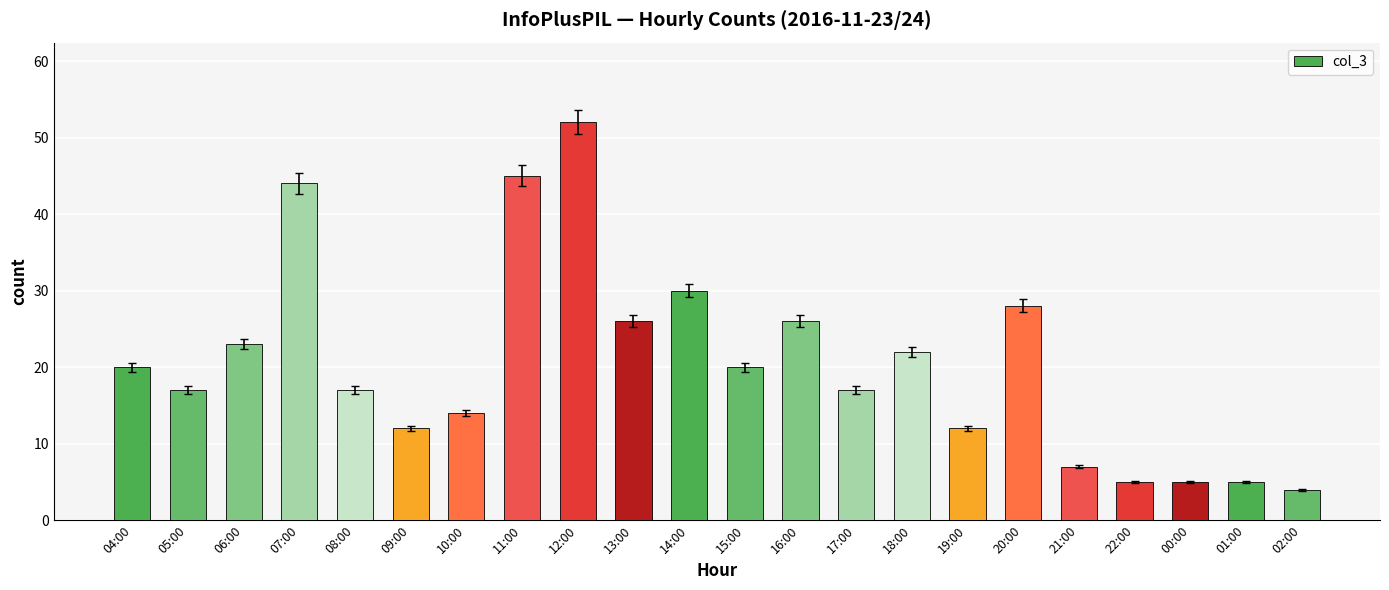

What is the difference between the maximum and second lowest values?

47